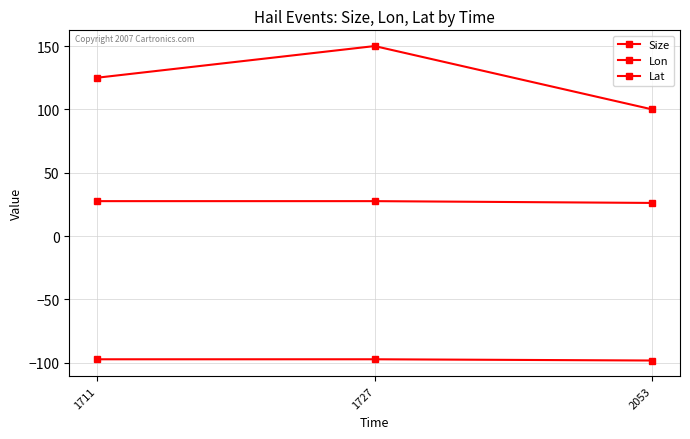

Does the chart display data point markers on the line(s)?

Yes